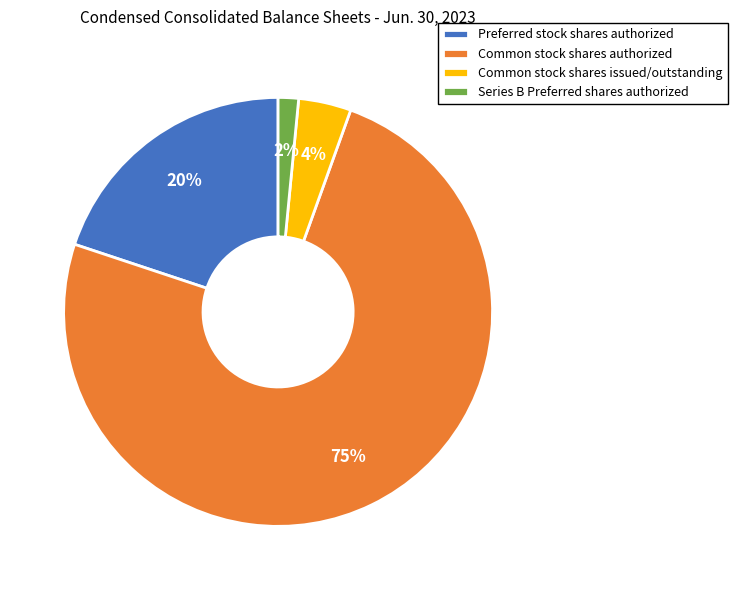

How many slices are in this pie chart?

4